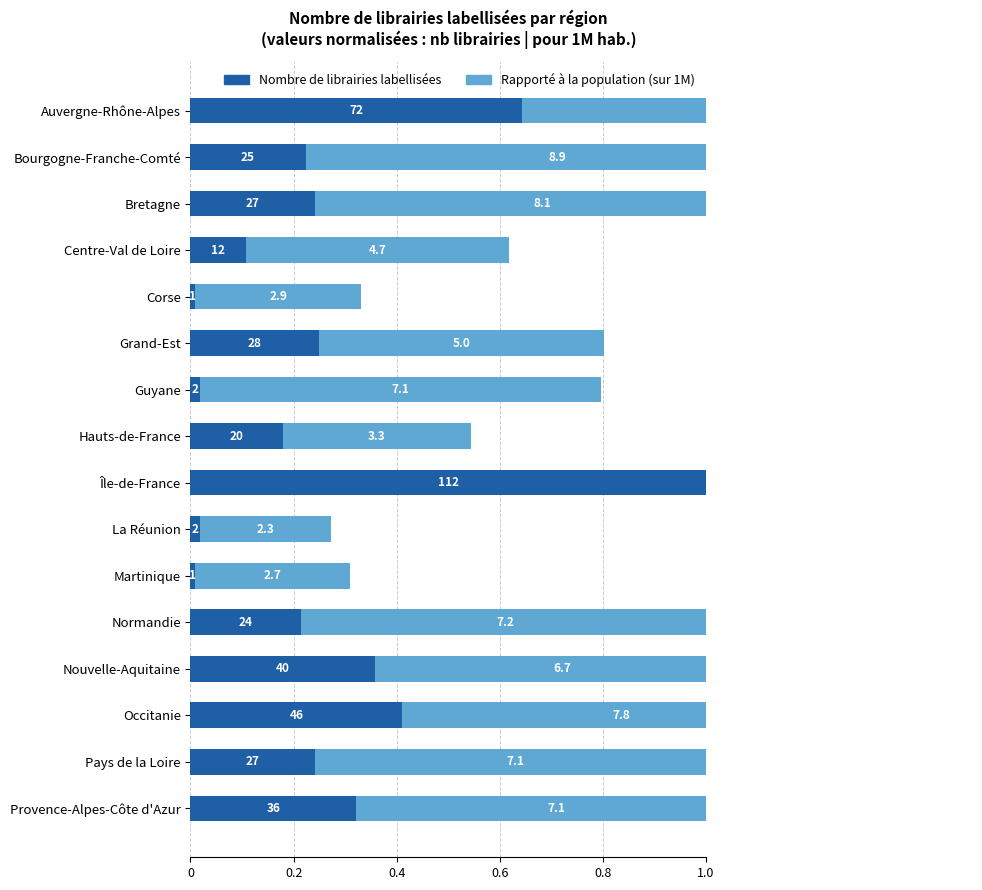

What is the difference between the highest and lowest values at Provence-Alpes-Côte d'Azur?

0.5